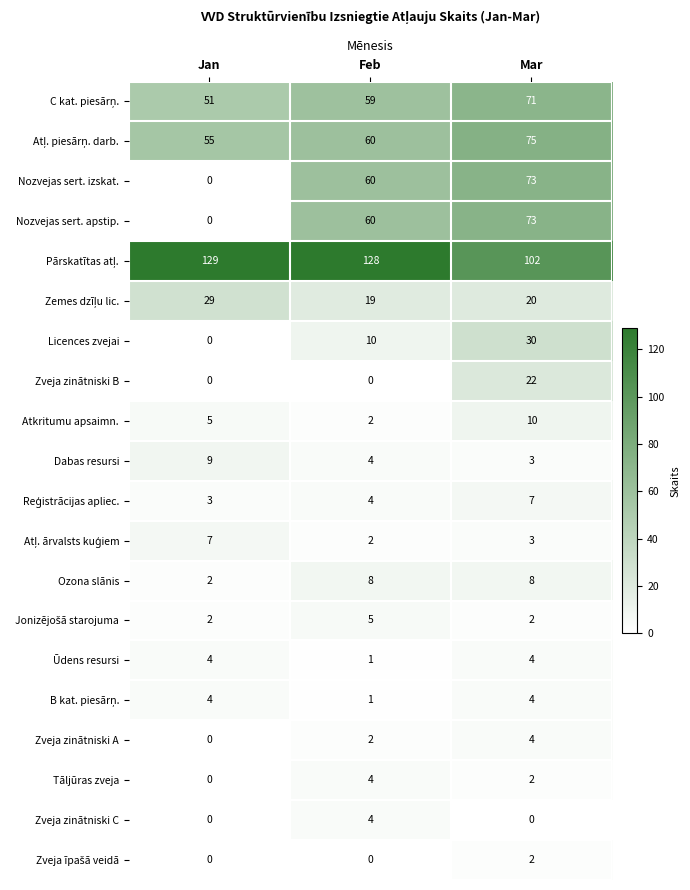

What is the total value across all series at Feb?

433